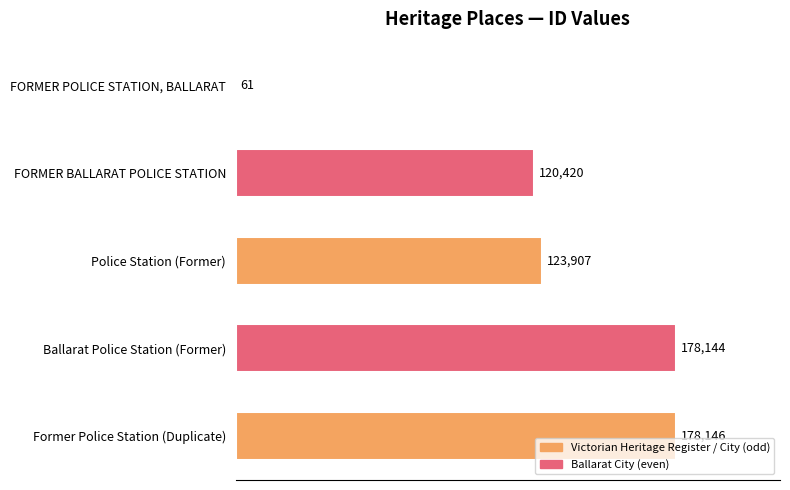

How many categories are shown in the chart?

5